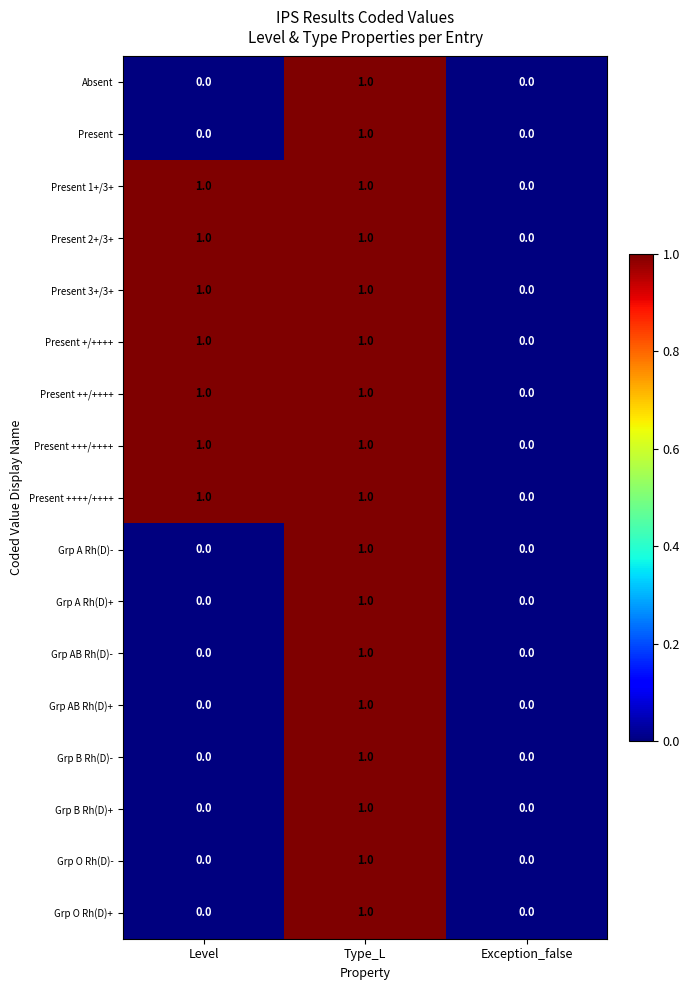

True or false: Absent has a value of 0 at Level.

True